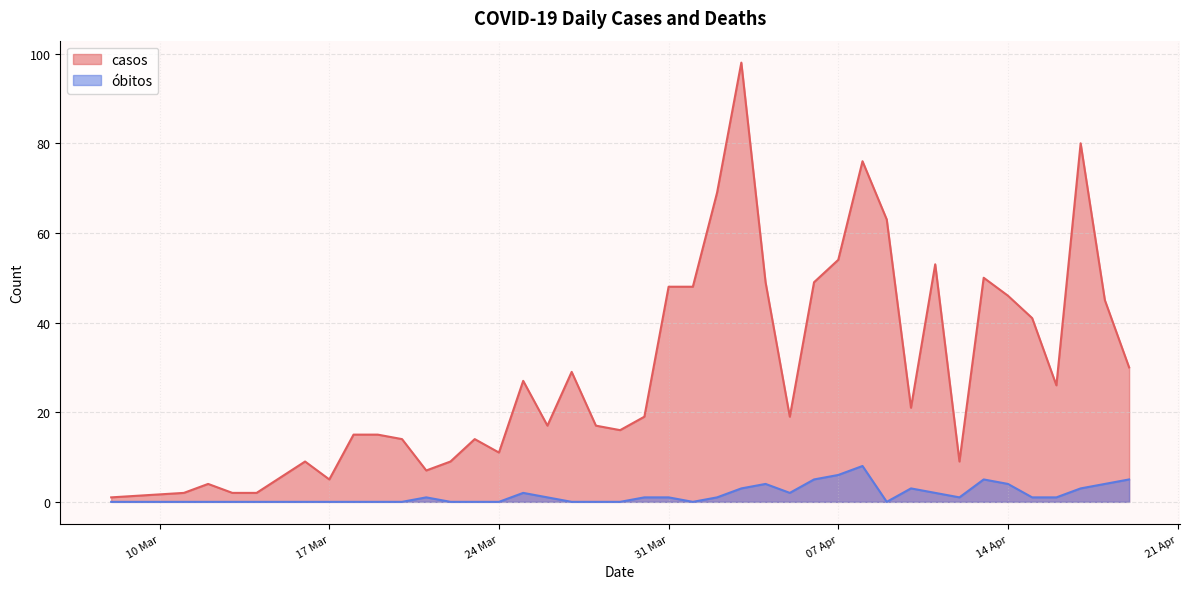

How many interior local peaks does the casos series have?

10